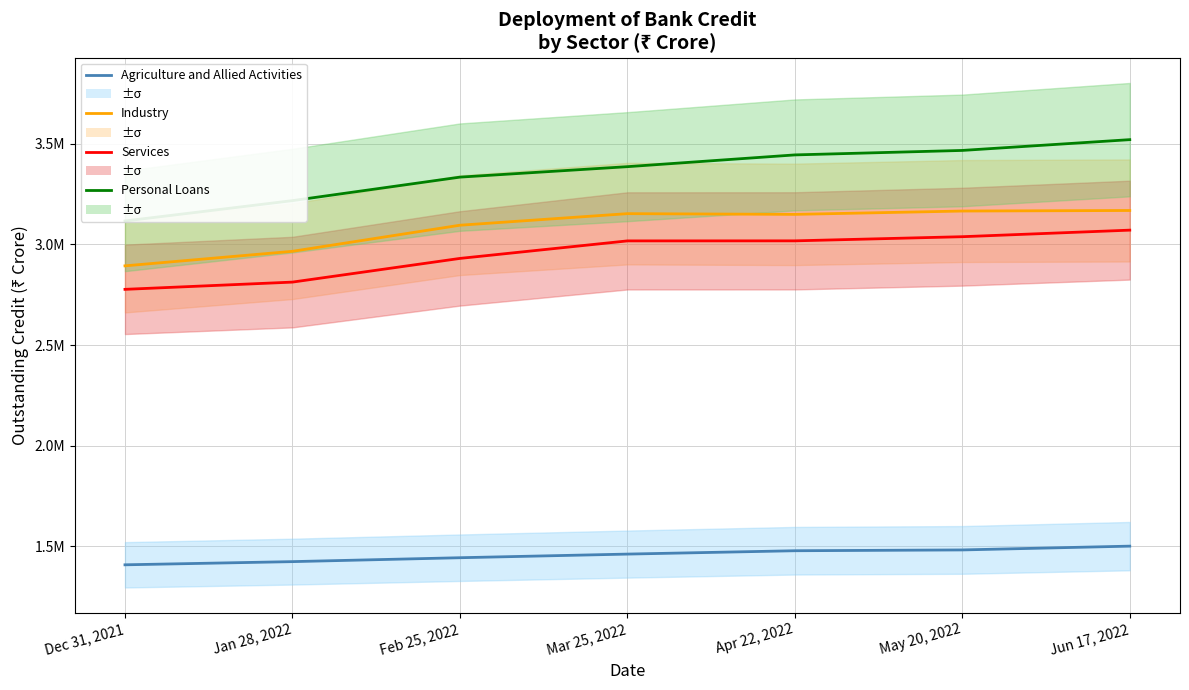

Is it true that Personal Loans equals 3116073 at Dec 31, 2021?

True